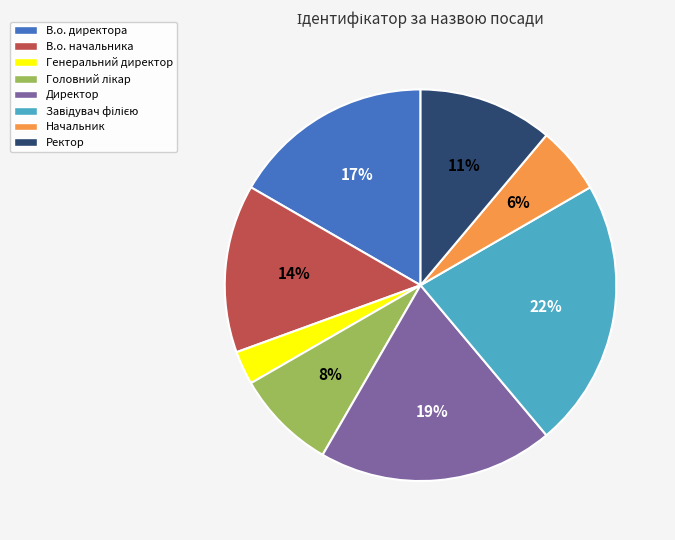

True or false: Генеральний директор accounts for 3% of the total.

True